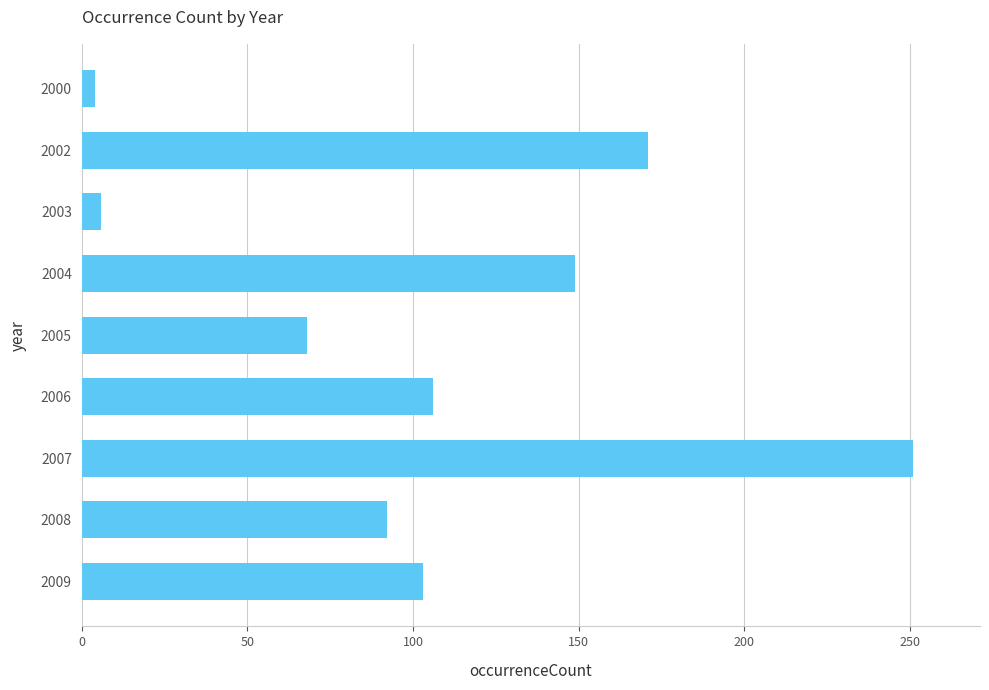

What is the maximum value shown in the chart?

251